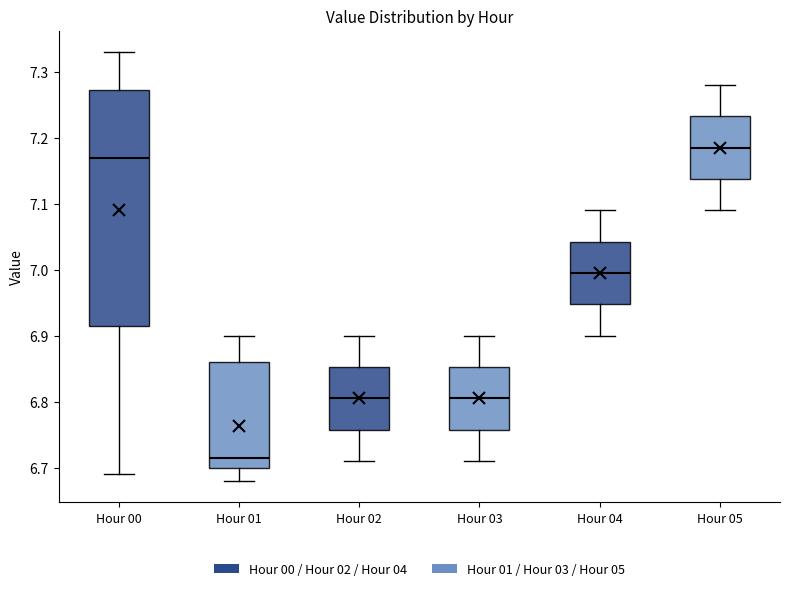

Where is the lower edge of the box for Hour 00 on the y-axis? The values are not printed on the chart, so give them approximately, as read against the axis.

6.92